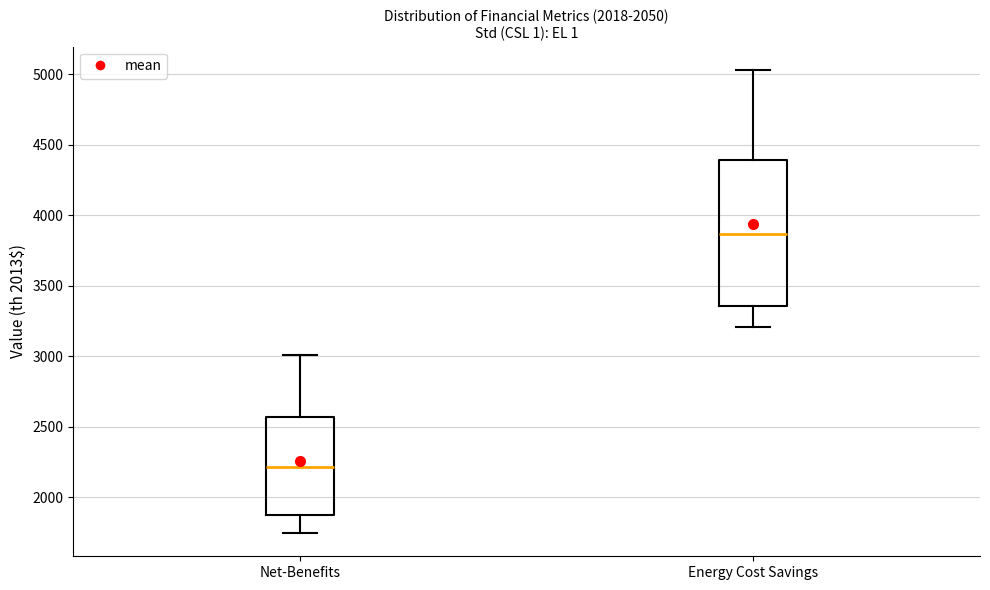

Reading left to right, read every box against the y-axis: the position of its median line, the range the box covers, and the ends of its whiskers. The values are not printed on the chart, so give them approximately, as read against the axis.

Net-Benefits: median 2200, box 1900 to 2550, whiskers 1750 to 3000
Energy Cost Savings: median 3850, box 3350 to 4400, whiskers 3200 to 5050